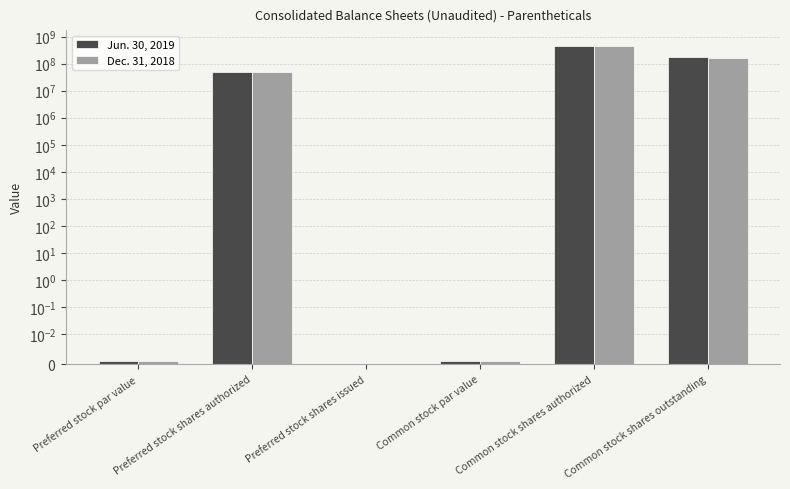

What is the label of the 4th bar from the right?

Preferred stock shares issued